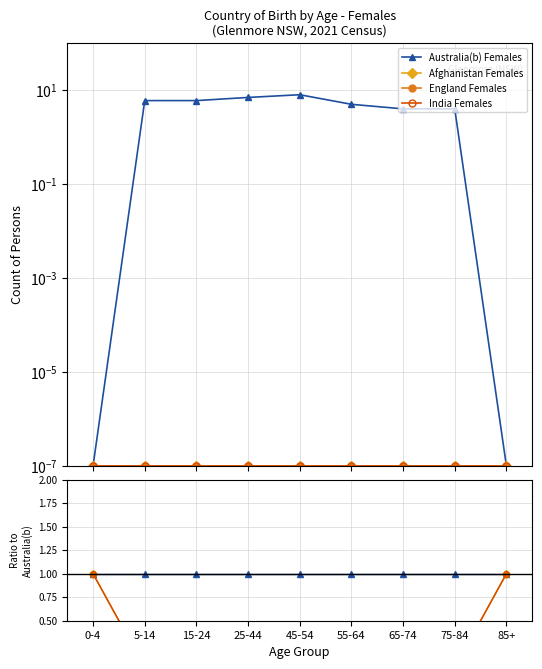

True or false: Australia(b) Females has a value of 1.3 at 5-14.

False